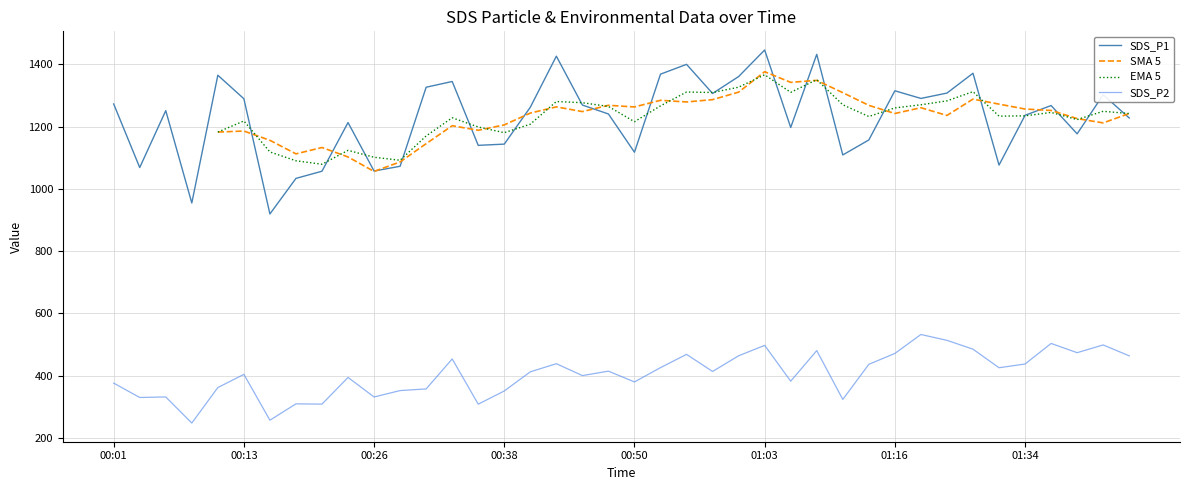

What is the maximum value for SDS_P2?

531.9